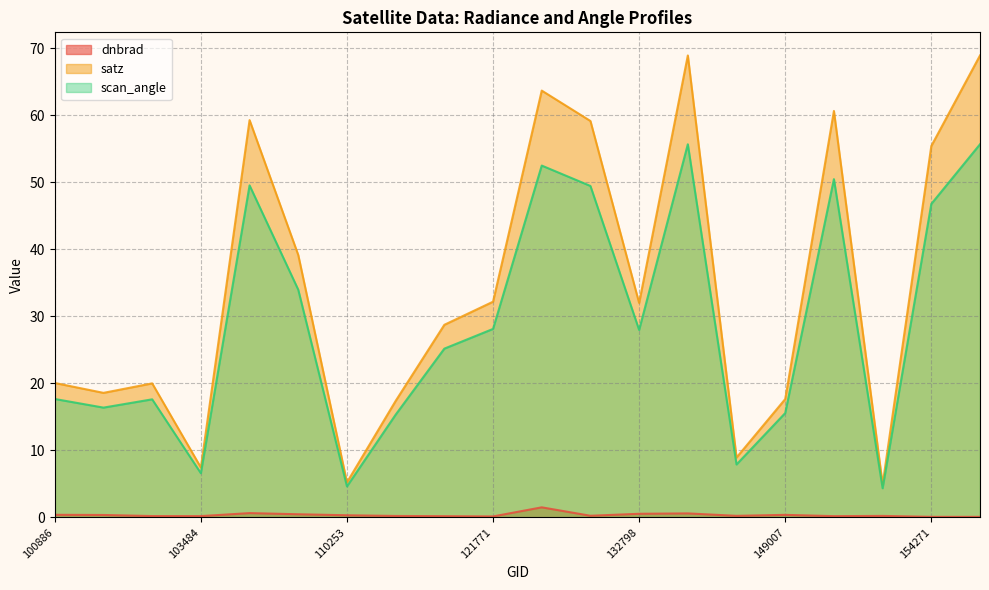

Rank the series by their maximum value, from highest to lowest.

satz, scan_angle, dnbrad